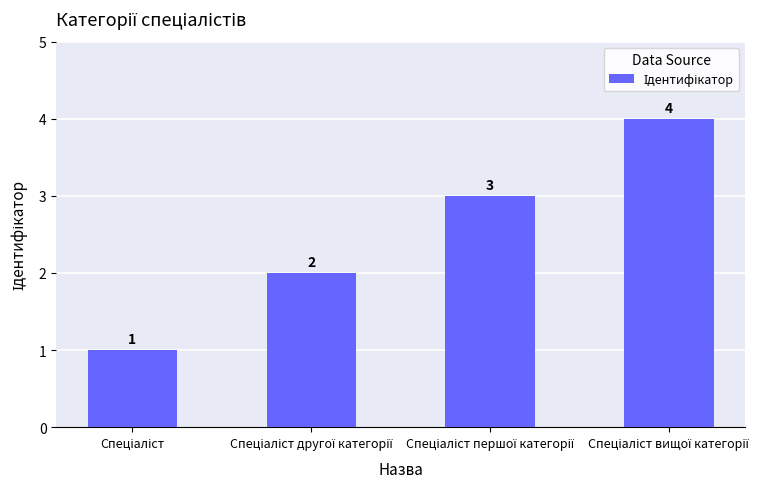

Count the values in the range 2 to 4.

3